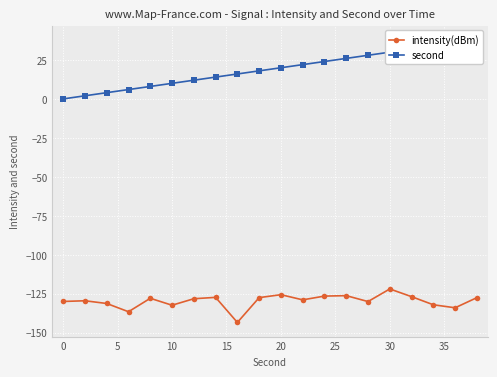

True or false: intensity(dBm) and second cross at least once.

False